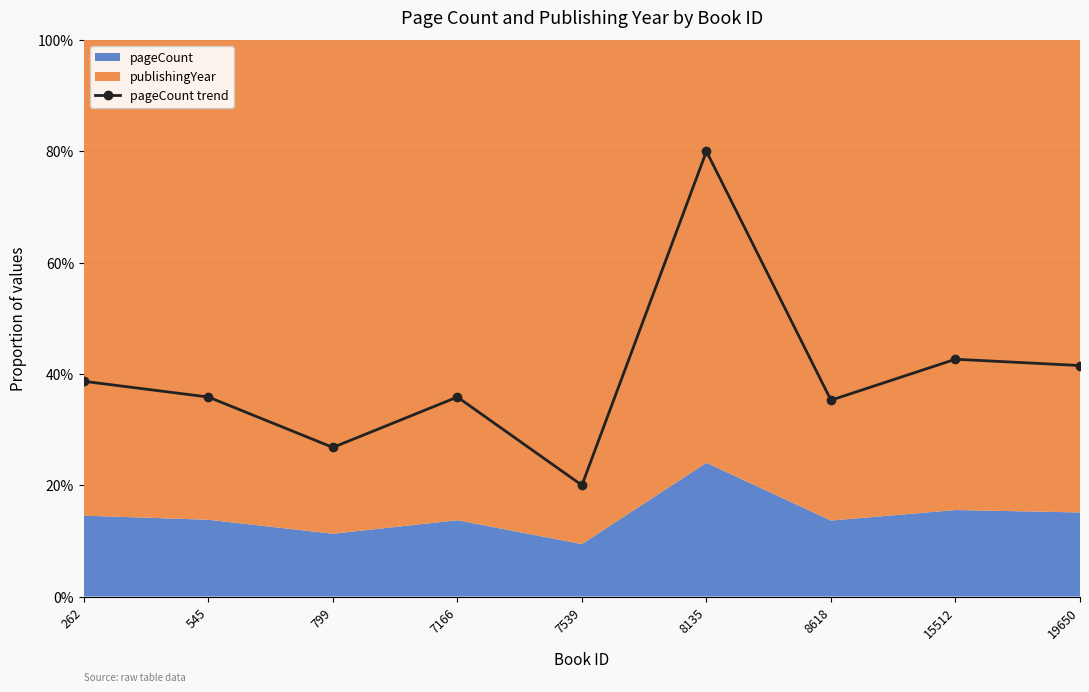

What is the greatest value displayed?

80.0